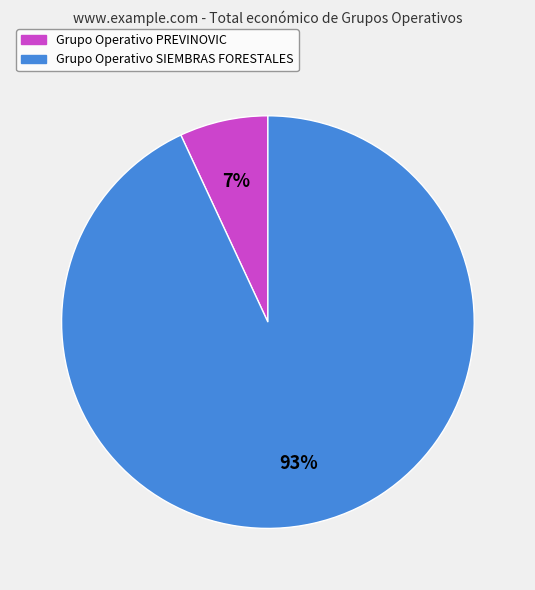

How many slices are in this pie chart?

2